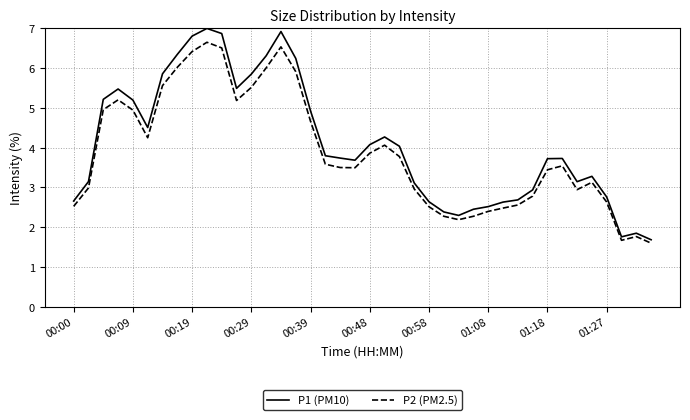

Which series has the widest spread of values?

P1 (PM10)